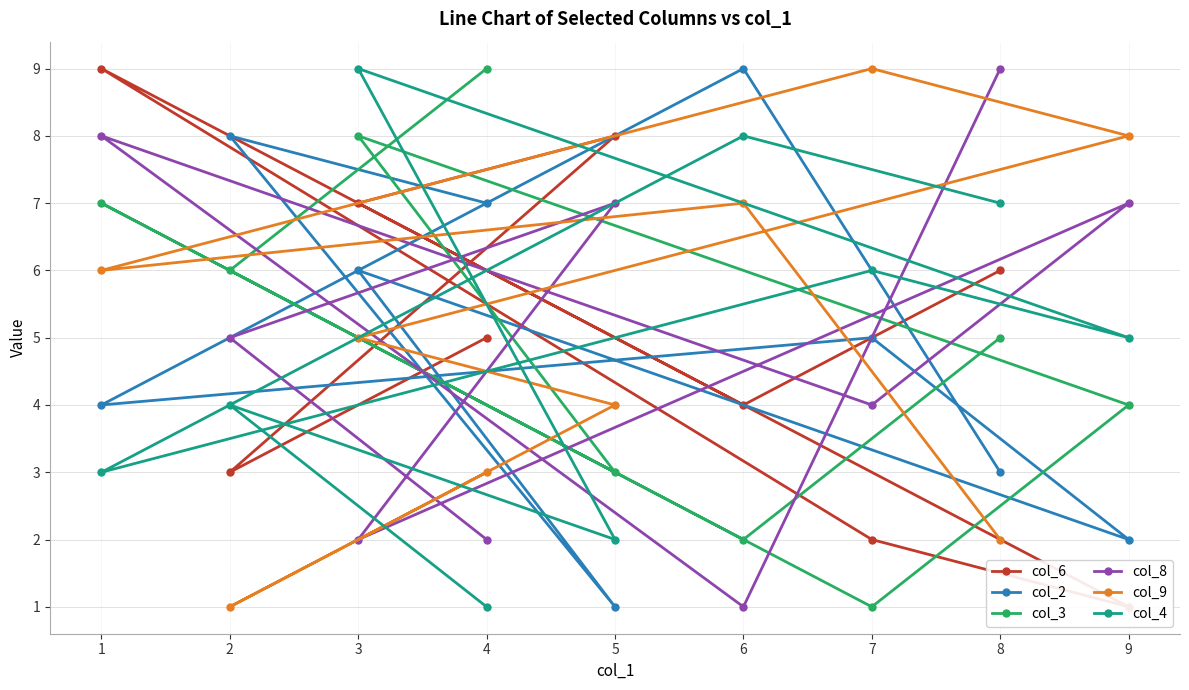

Is the value of col_8 at 3 greater than the value of col_9 at 1?

No